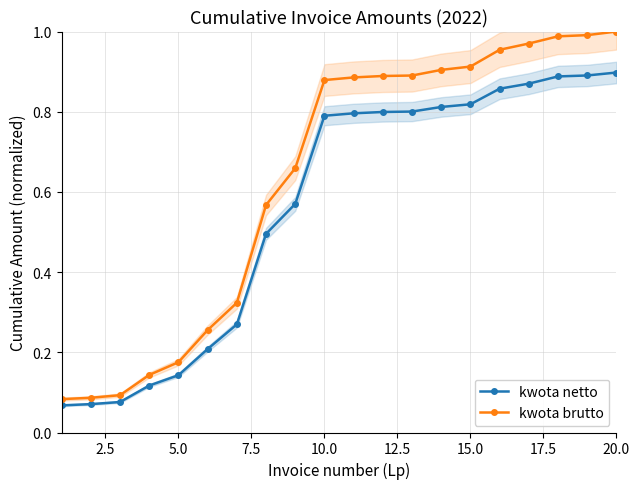

What is the difference between the maximum and minimum values in the kwota netto series?

0.8